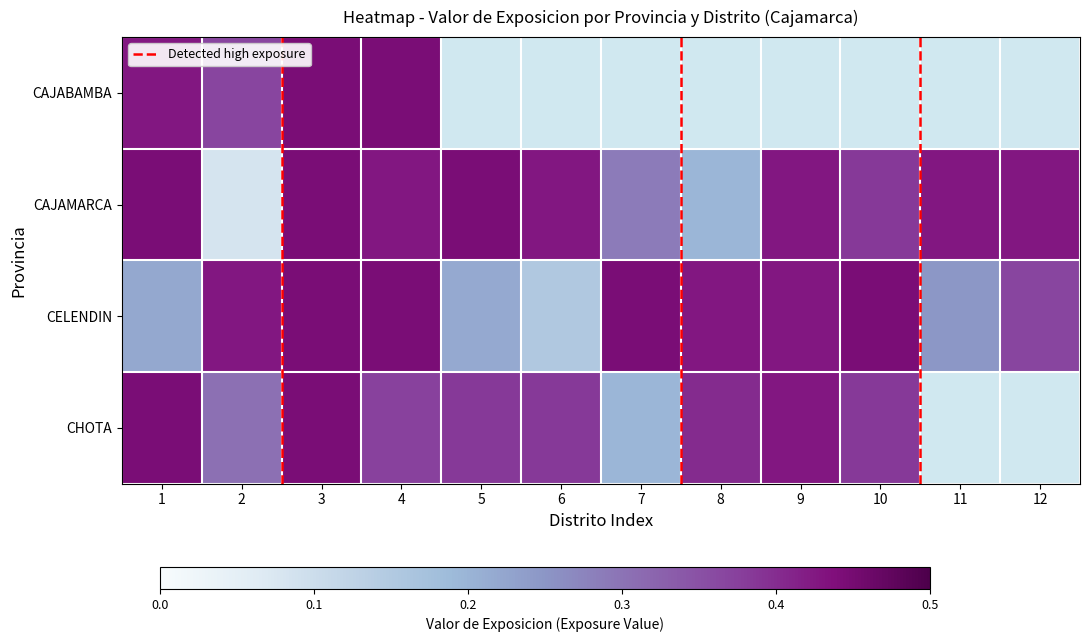

The value of CAJAMARCA at 12 is 0.4. True or false?

True